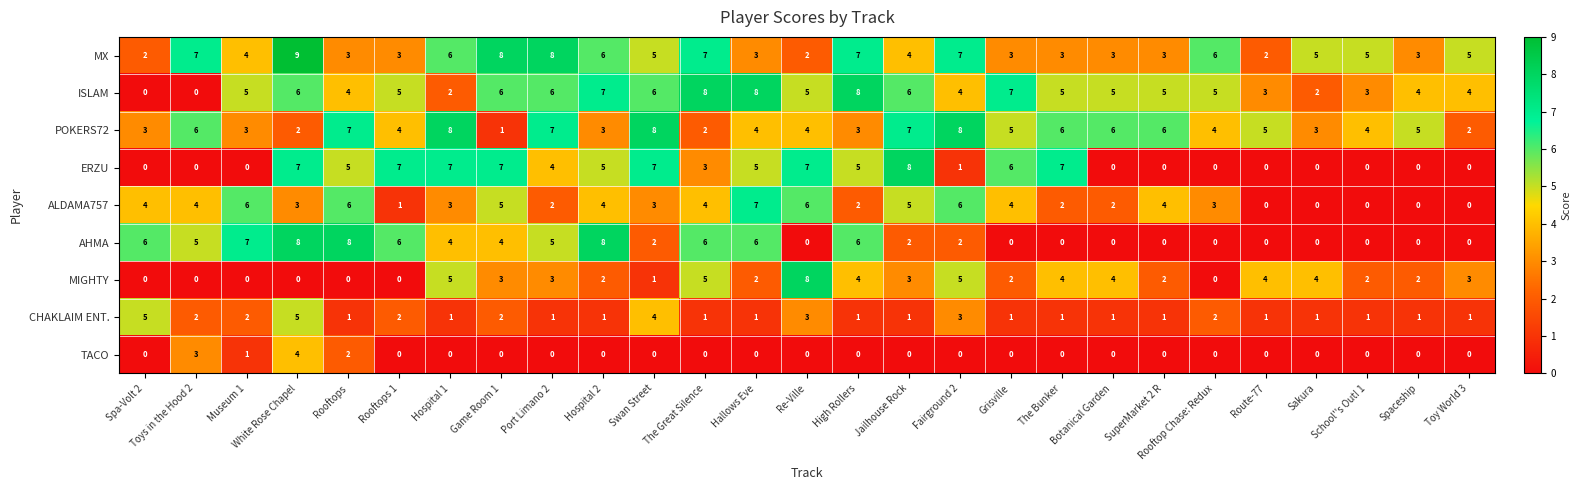

At which category is the sum across all series the highest?

White Rose Chapel